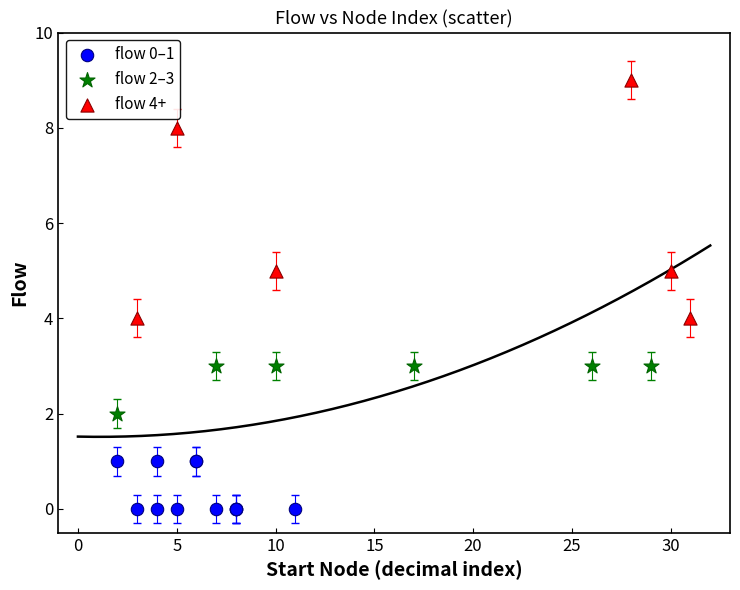

Which series has the widest spread of Y values?

flow 4+